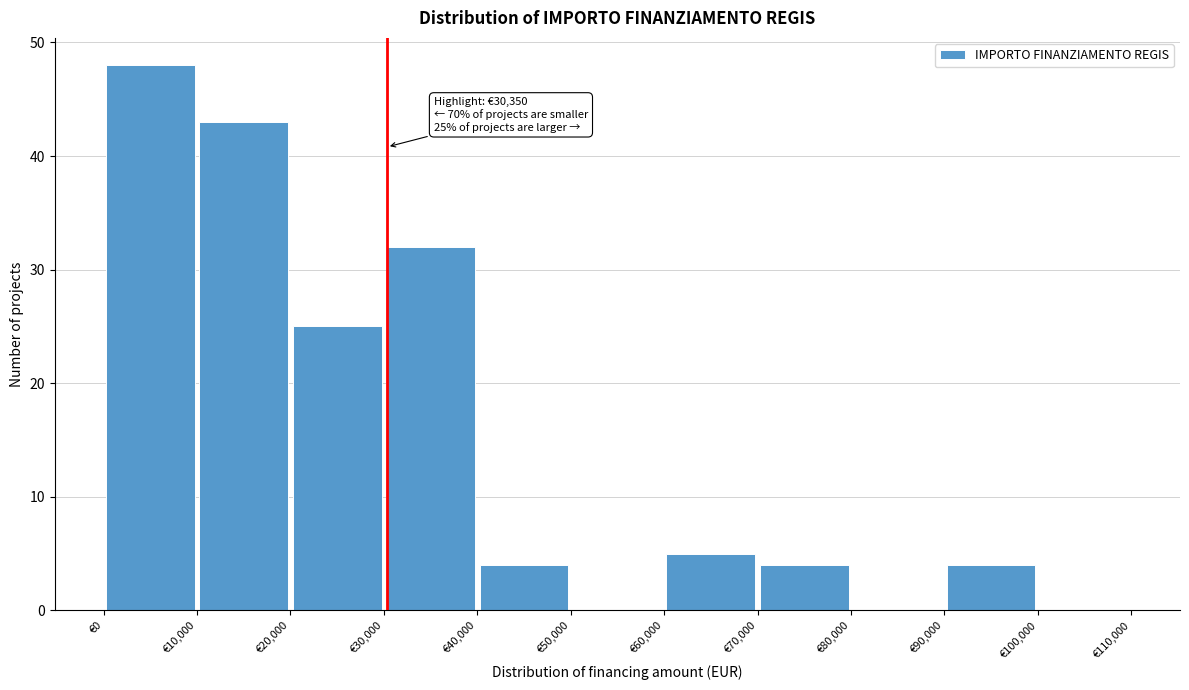

Which range on the x-axis has the tallest bar?

0 to 10000